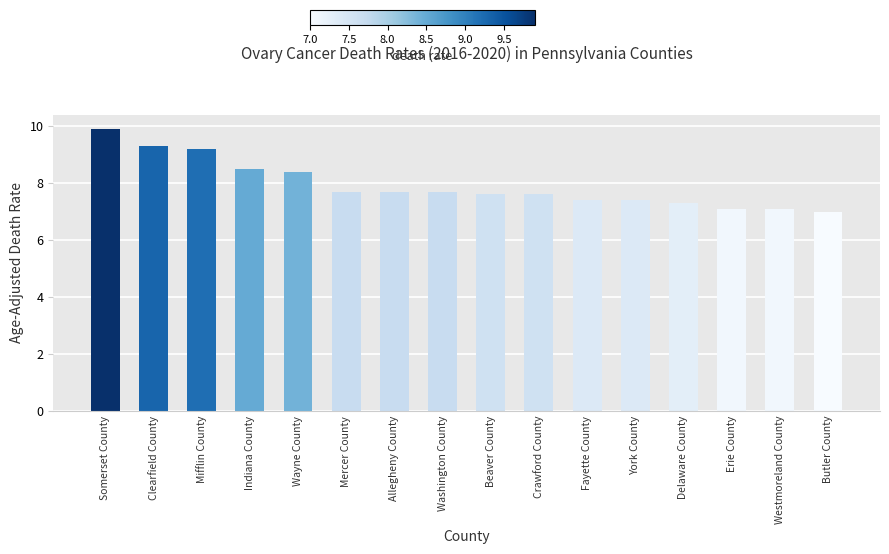

Read the value at Mercer County.

7.7